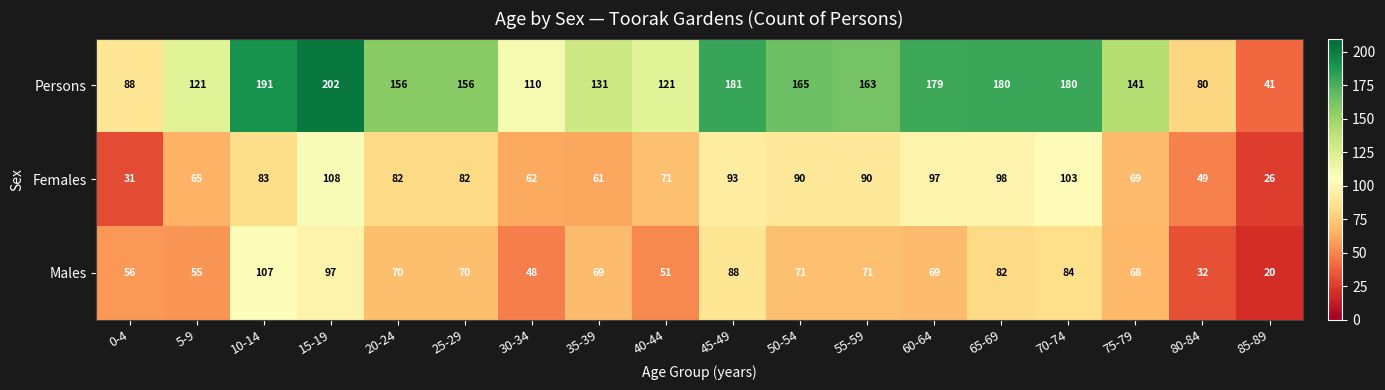

What is the greatest value displayed?

202